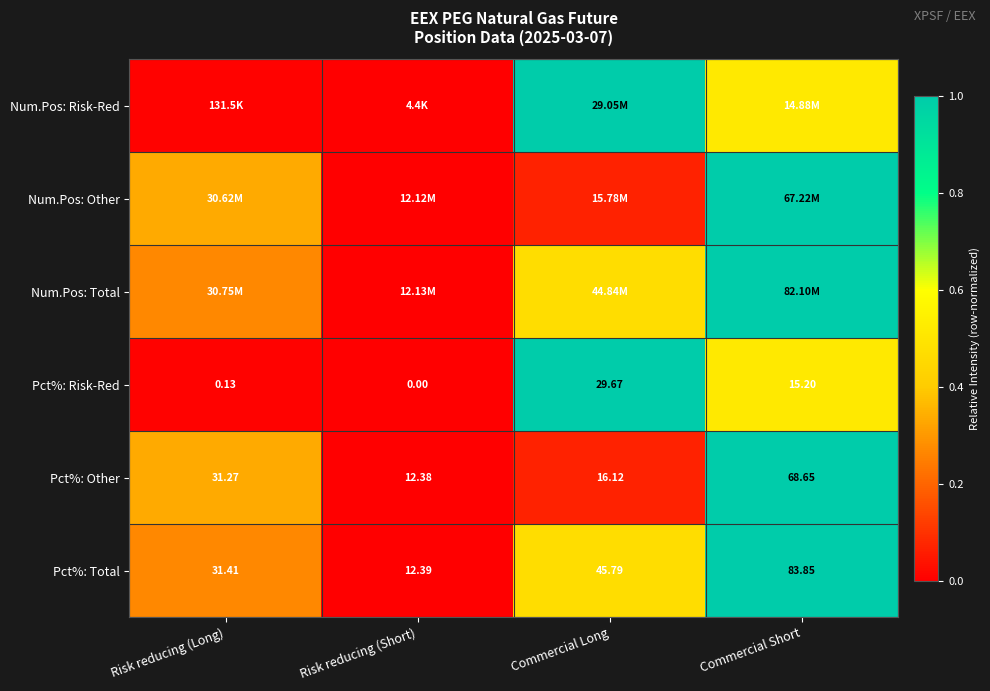

At how many categories does at least one series exceed 0?

3